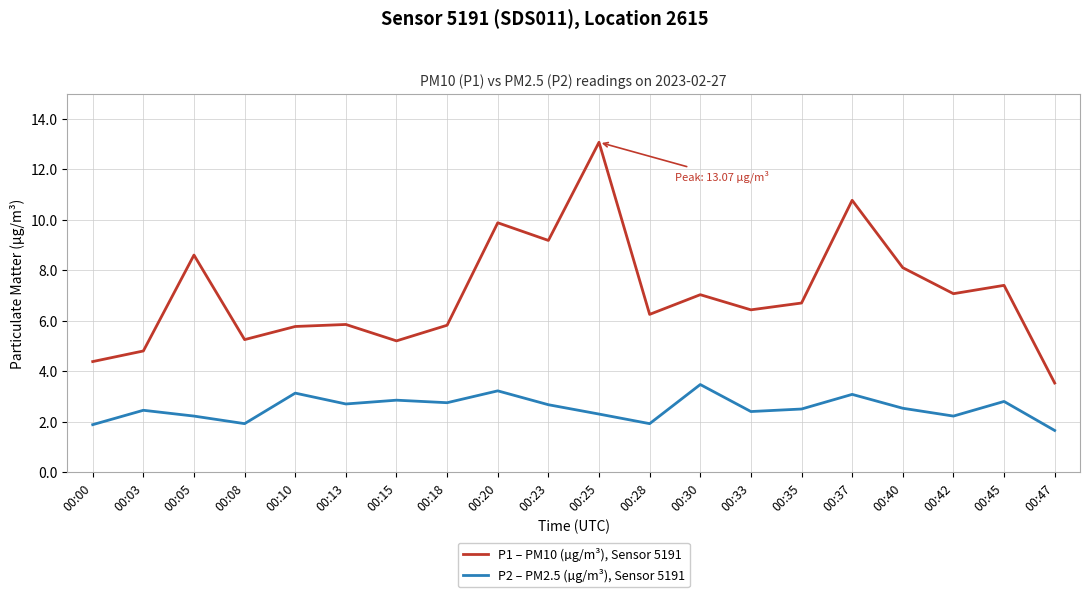

True or false: P1 – PM10 (µg/m³), Sensor 5191 and P2 – PM2.5 (µg/m³), Sensor 5191 intersect in this chart.

False